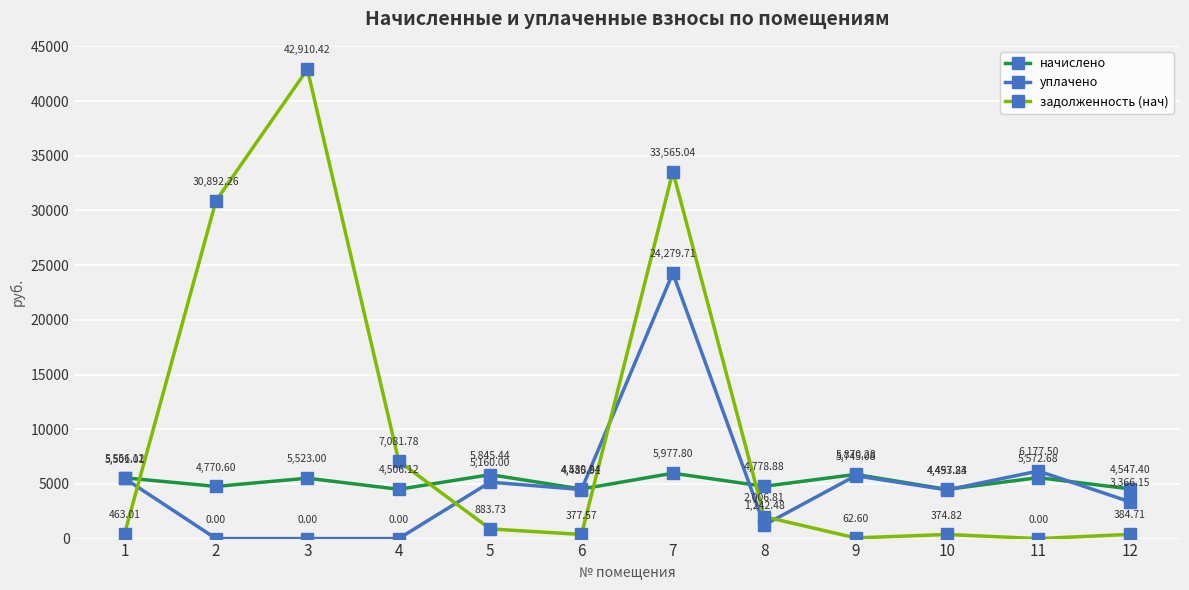

At which category is the sum across all series the highest?

7